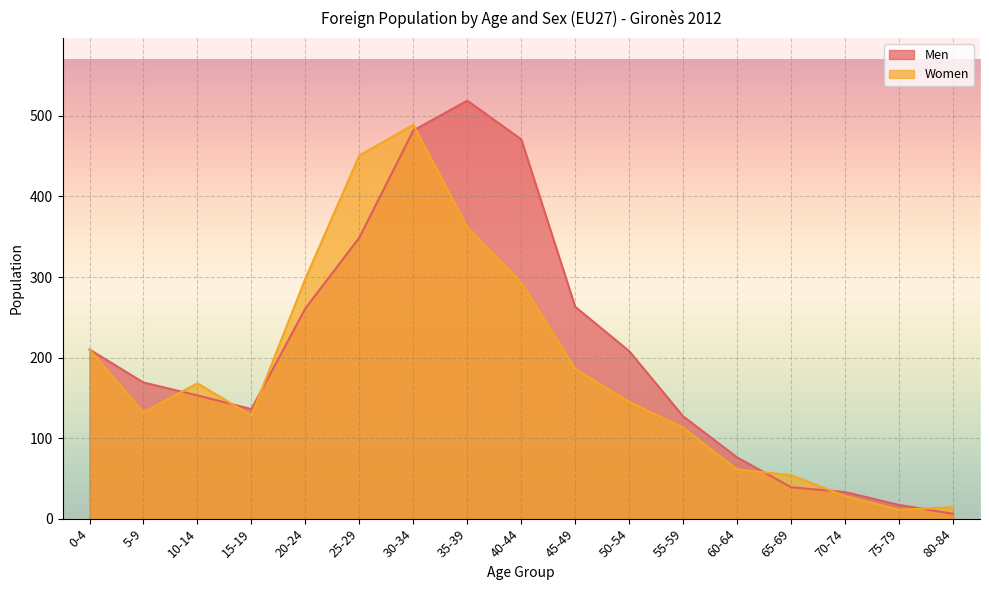

How many values in the Women series exceed 145?

8